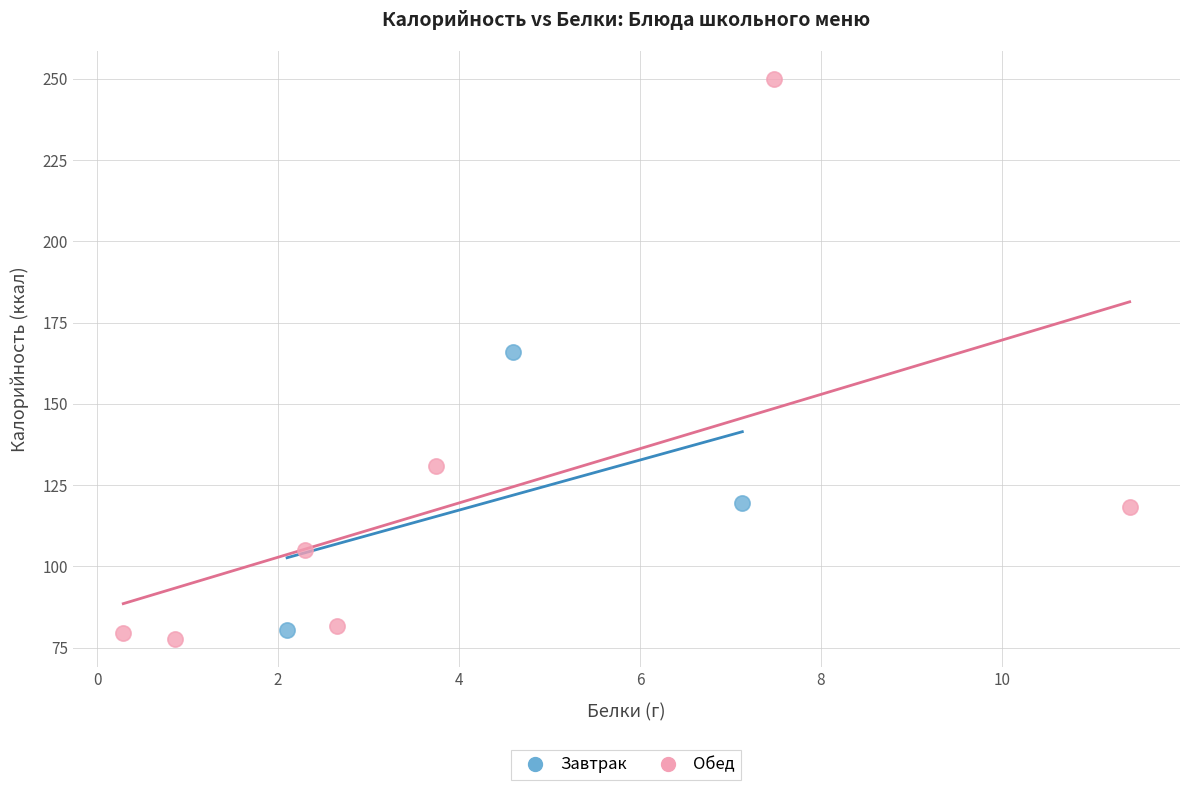

Which series contains the highest Y value?

Обед